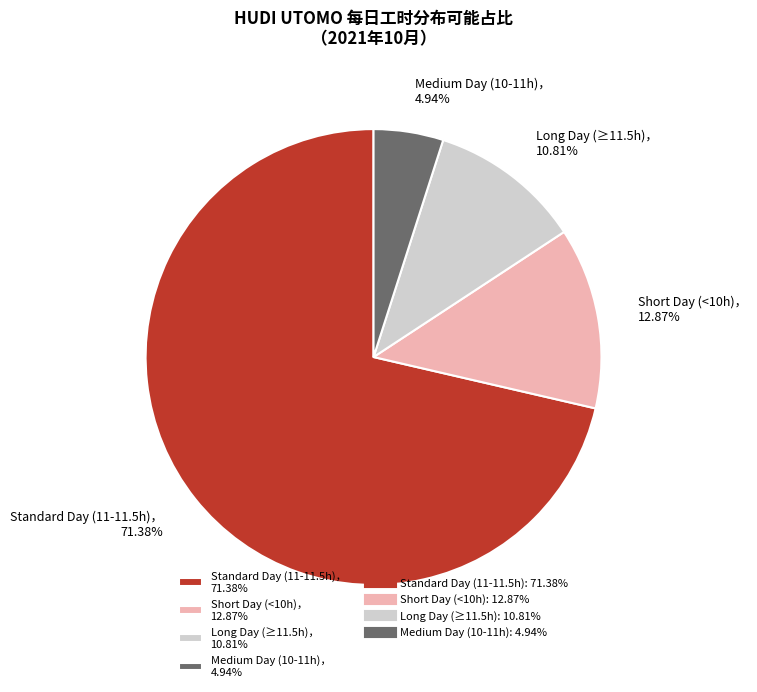

Do Short Day (<10h)， 12.87% and Long Day (≥11.5h)， 10.81% together represent more than half of the pie?

No